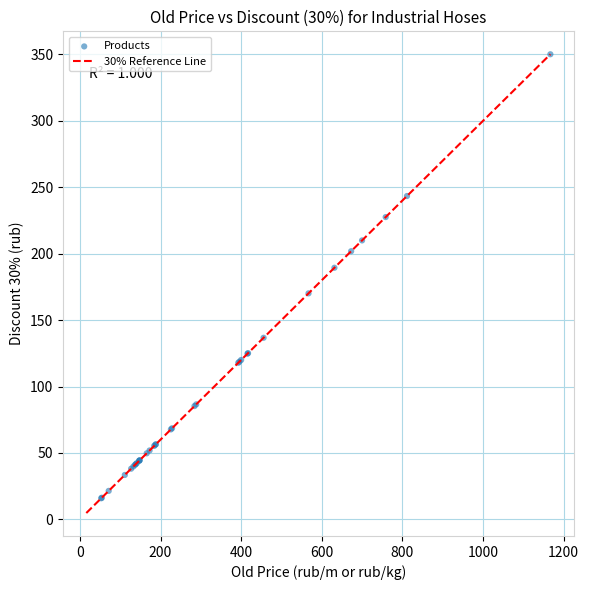

What Y value in the scatter plot is closest to 183?

189.4